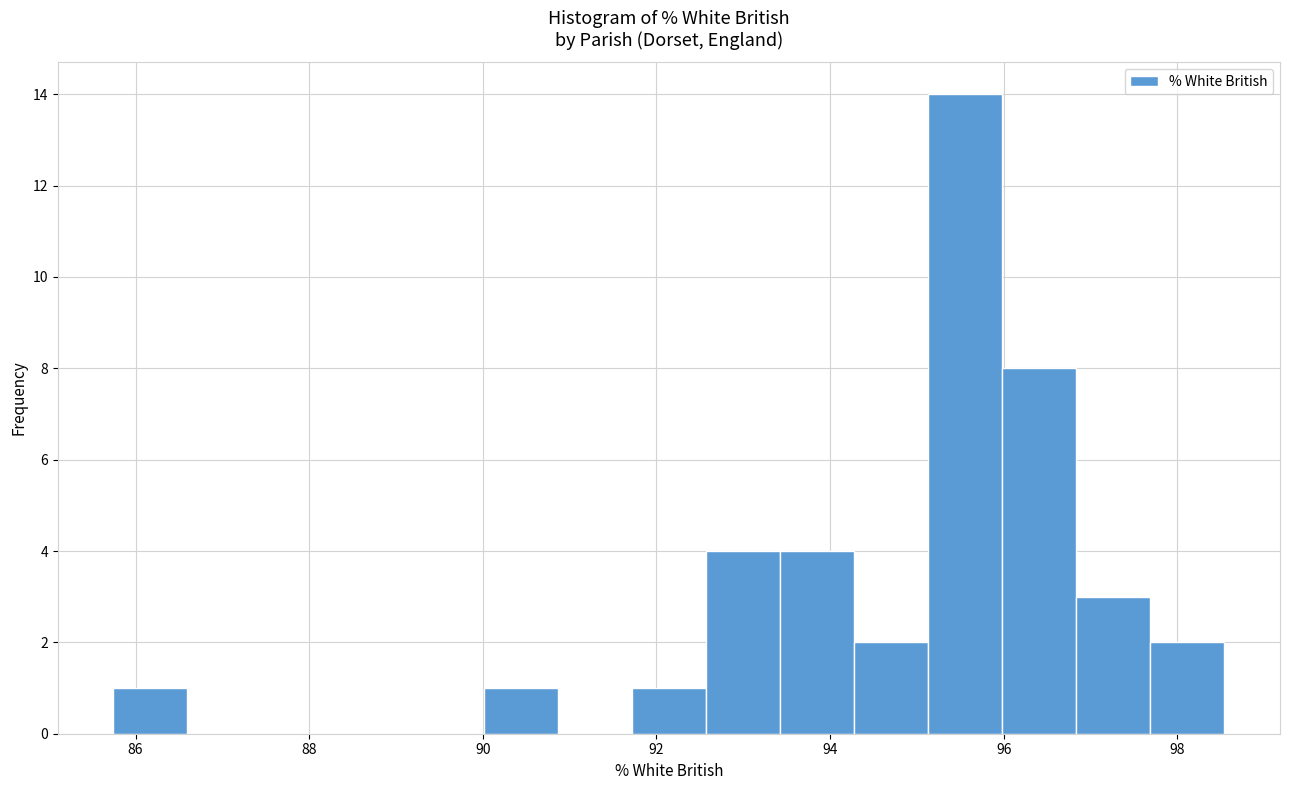

Over which range of the x-axis is the bar tallest?

95.2 to 96.0